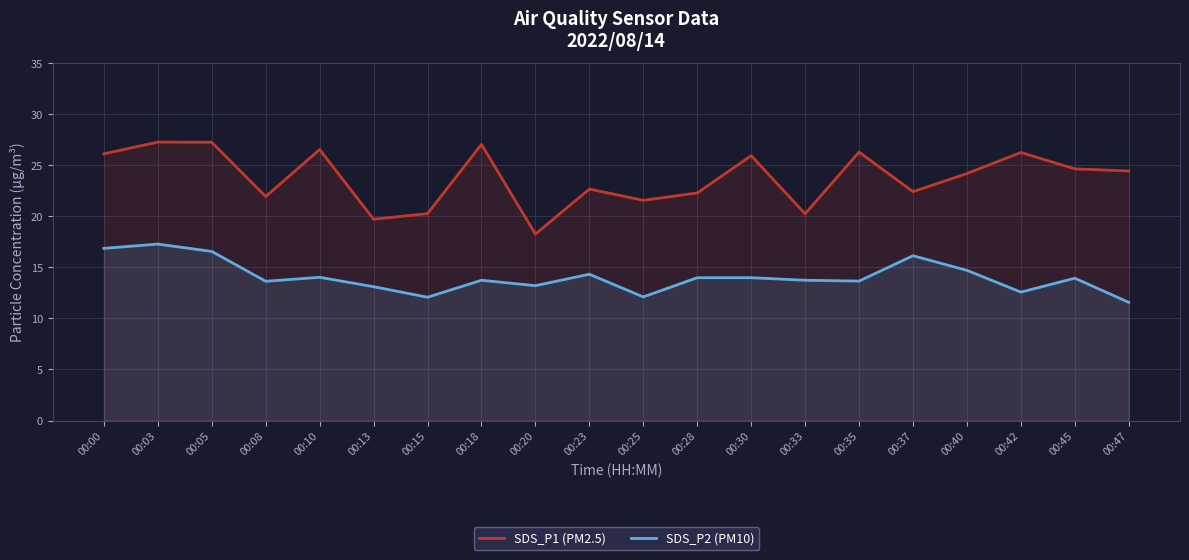

True or false: SDS_P1 (PM2.5) and SDS_P2 (PM10) cross at least once.

False